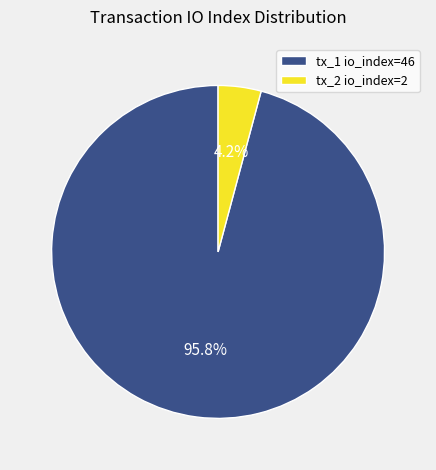

Which category has the smallest portion of the pie?

tx_2 io_index=2